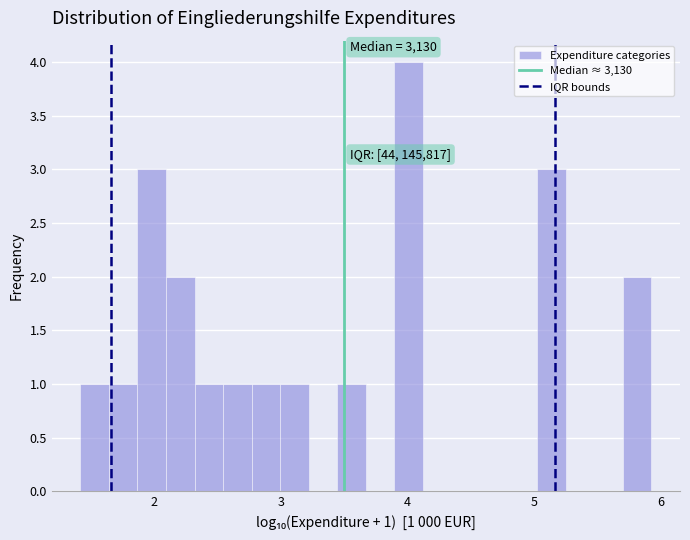

Around what value on the x-axis is the tallest bar? Give the approximate position of its centre, as read against the axis.

4.0